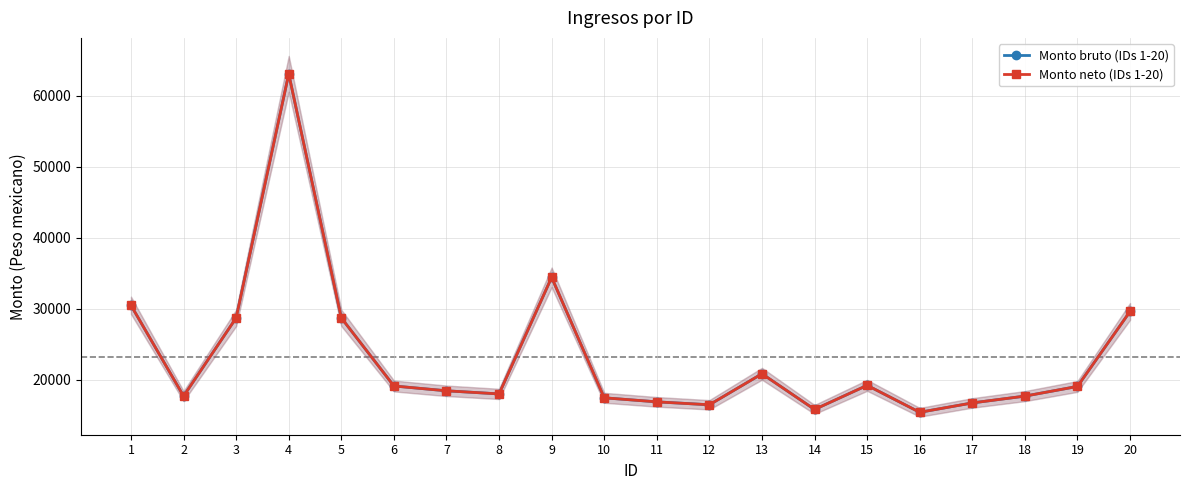

What are all the series names shown in the legend?

Monto bruto (IDs 1-20), Monto neto (IDs 1-20)